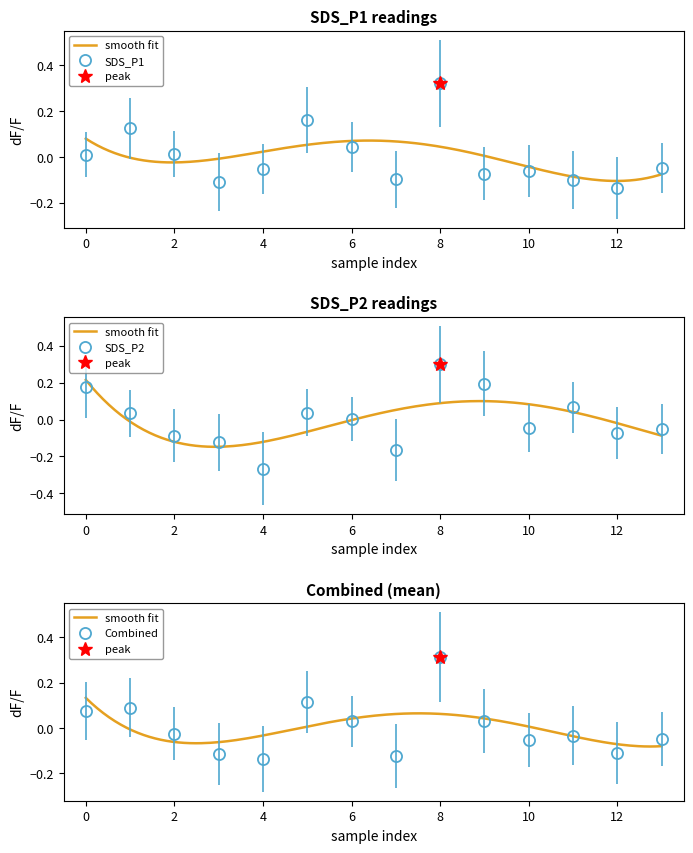

Reading left to right, what are all the values shown in this chart?

SDS_P1: 0.0	0.1	0.0	-0.1	-0.1	0.2	0.0	-0.1	0.3	-0.1	-0.1	-0.1	-0.1	-0.0
SDS_P2: 0.2	0.0	-0.1	-0.1	-0.3	0.0	0.0	-0.2	0.3	0.2	-0.0	0.1	-0.1	-0.1